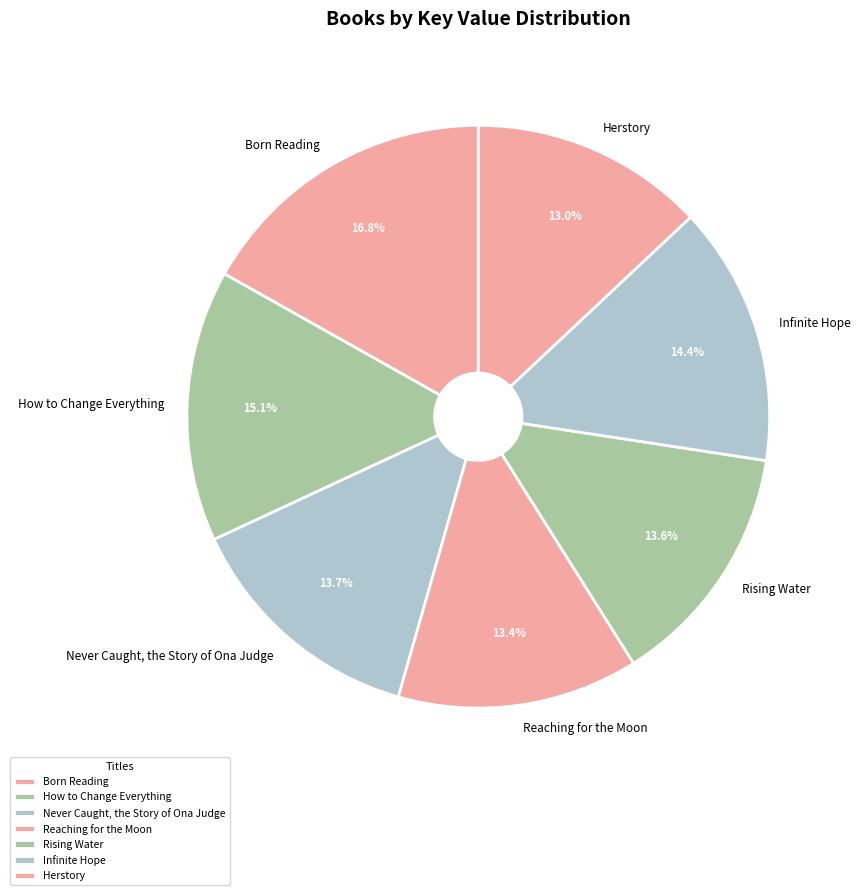

Between Herstory and Infinite Hope, which is larger?

Infinite Hope